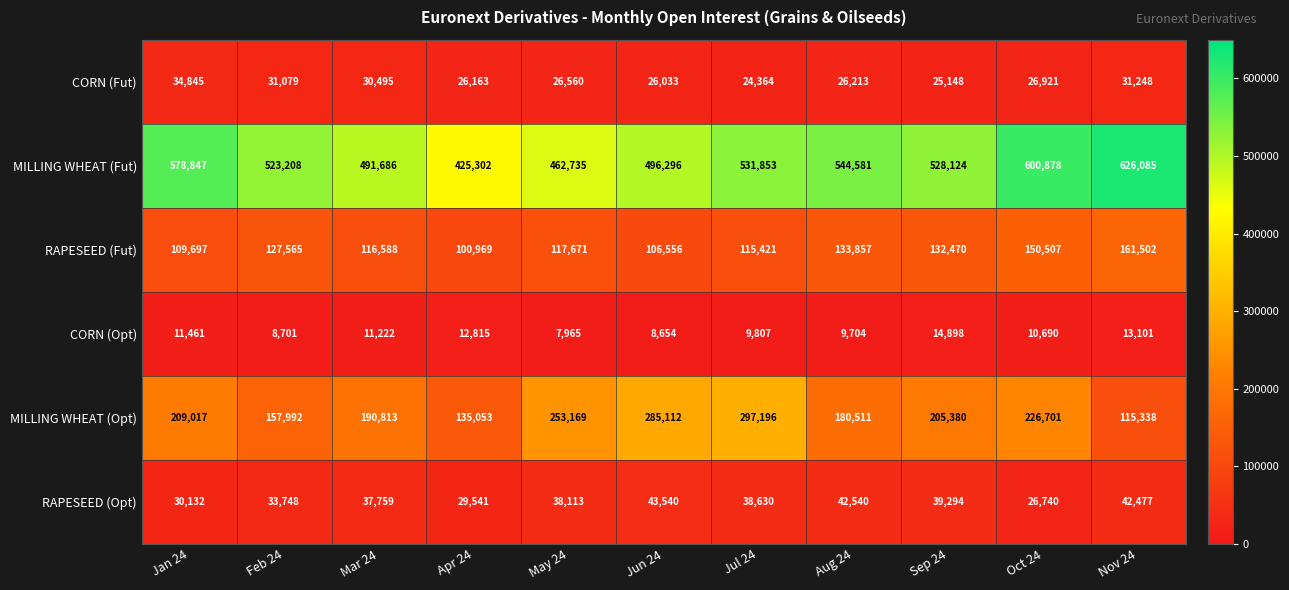

Which series changed the most between Apr 24 and May 24?

MILLING WHEAT (Opt)